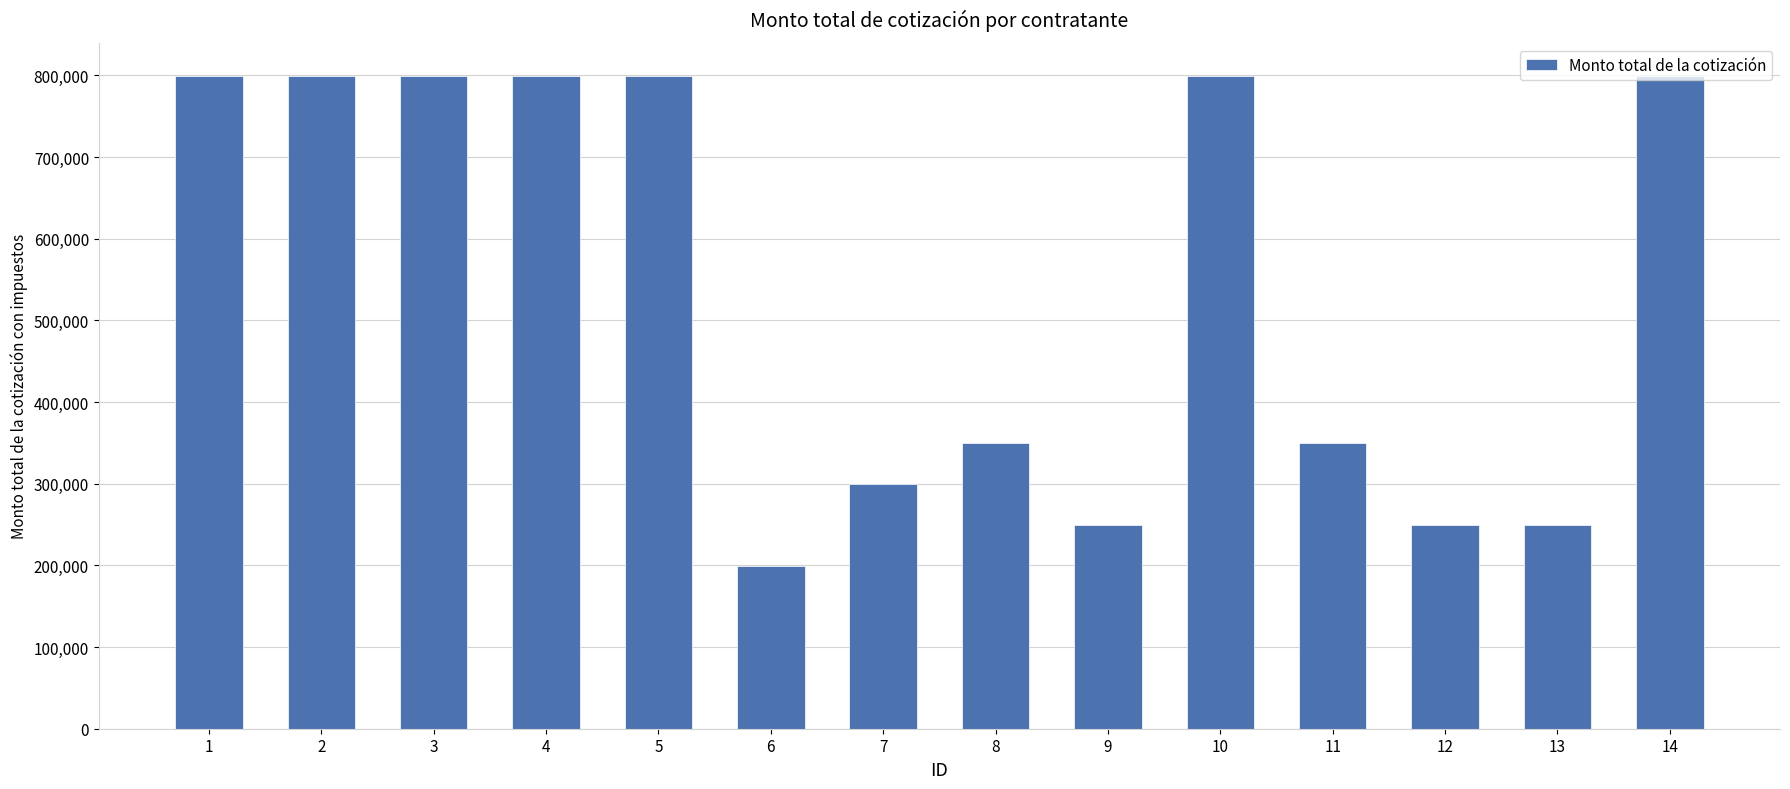

What is the value of the 5th bar from the left?

799729.7